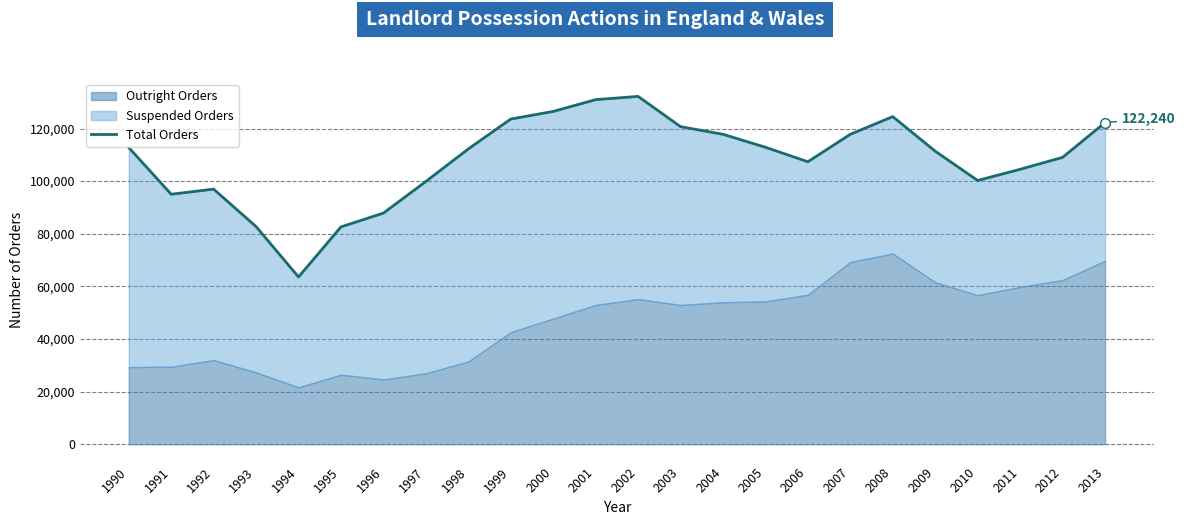

How many data points are less than 112236?

12